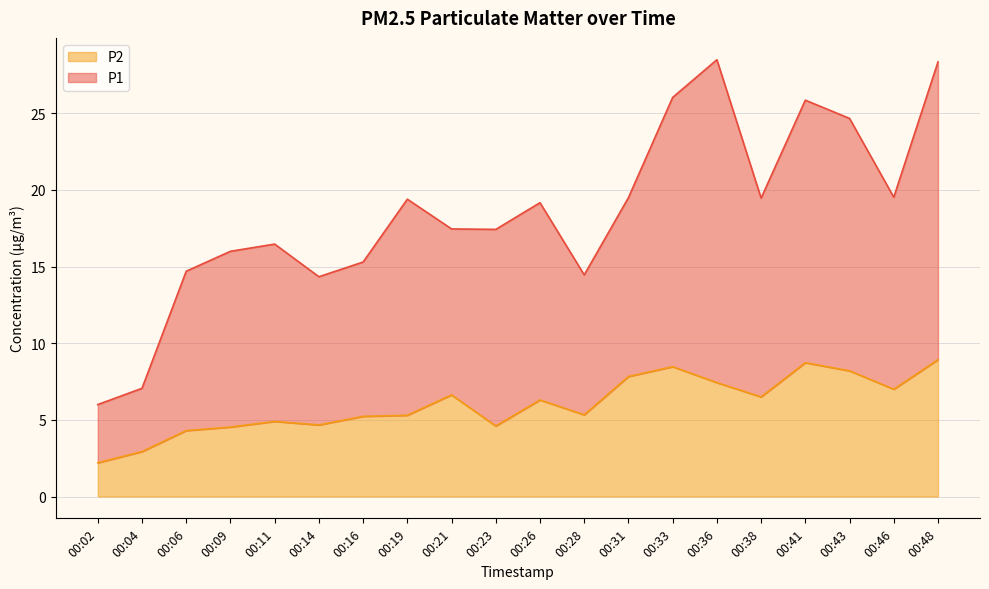

What are all the series names shown in the legend?

P2, P1